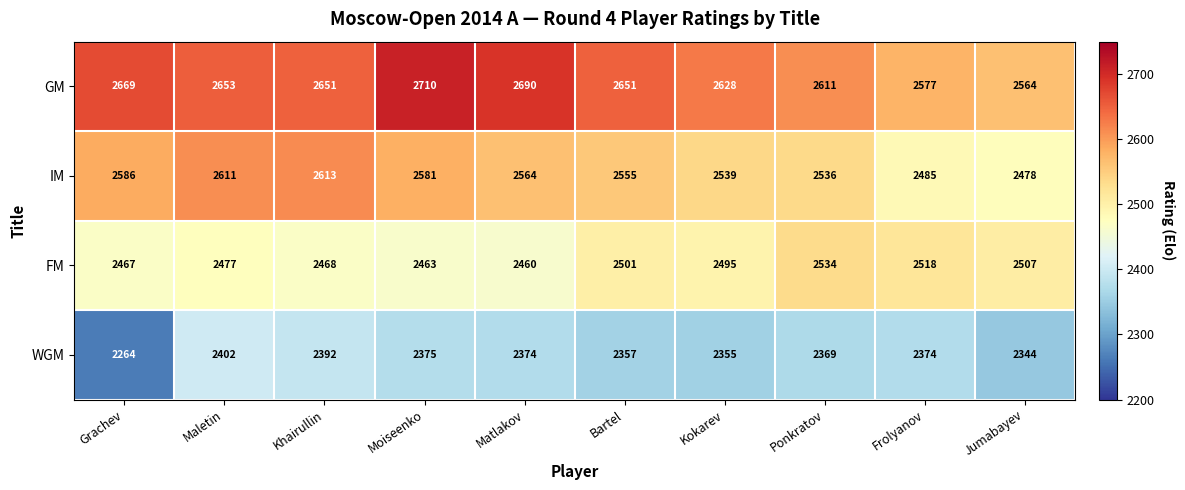

What is the spread (max minus min) of values at Bartel?

294